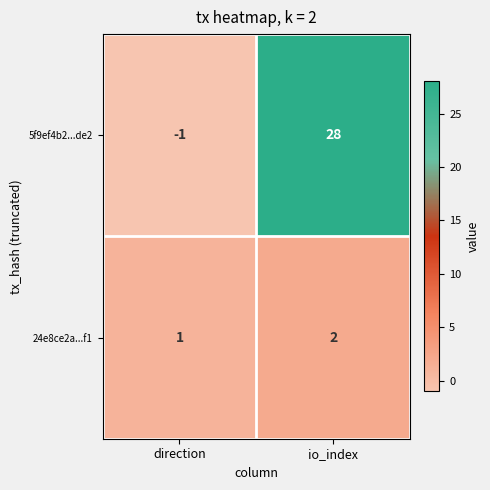

The 24e8ce2a...f1 series shows 3 at io_index. True or false?

False